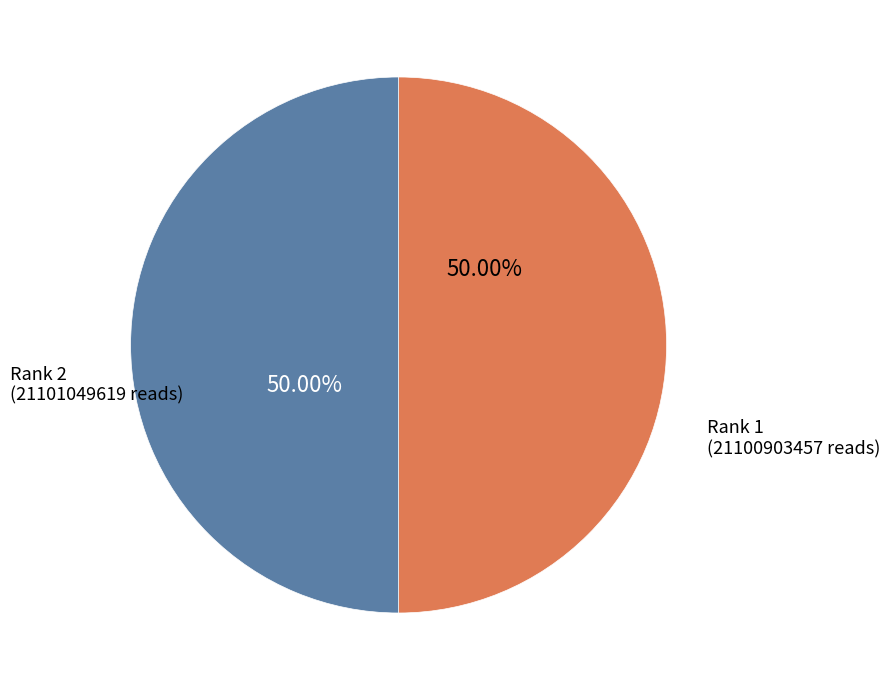

How many segments does this pie chart have?

2